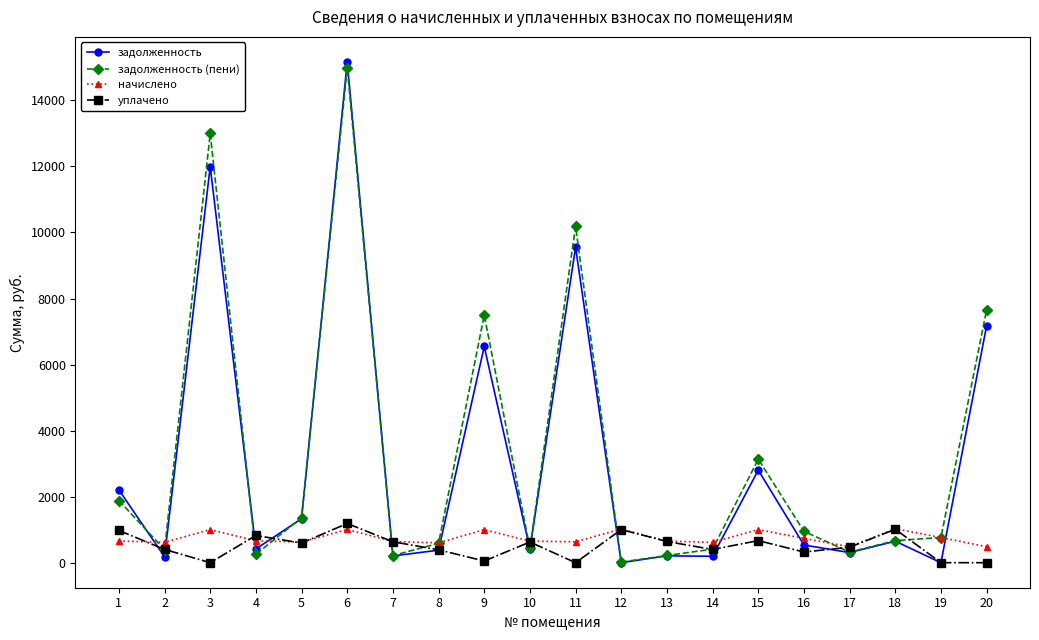

What is the total value across all series at 11?

20371.4